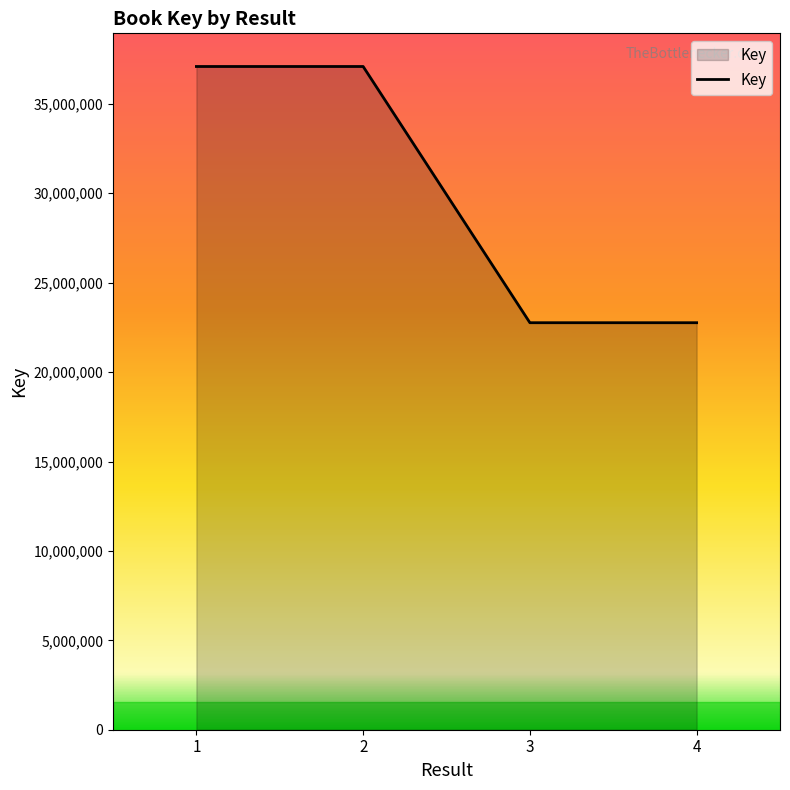

What is the difference between the maximum and minimum values?

14329129